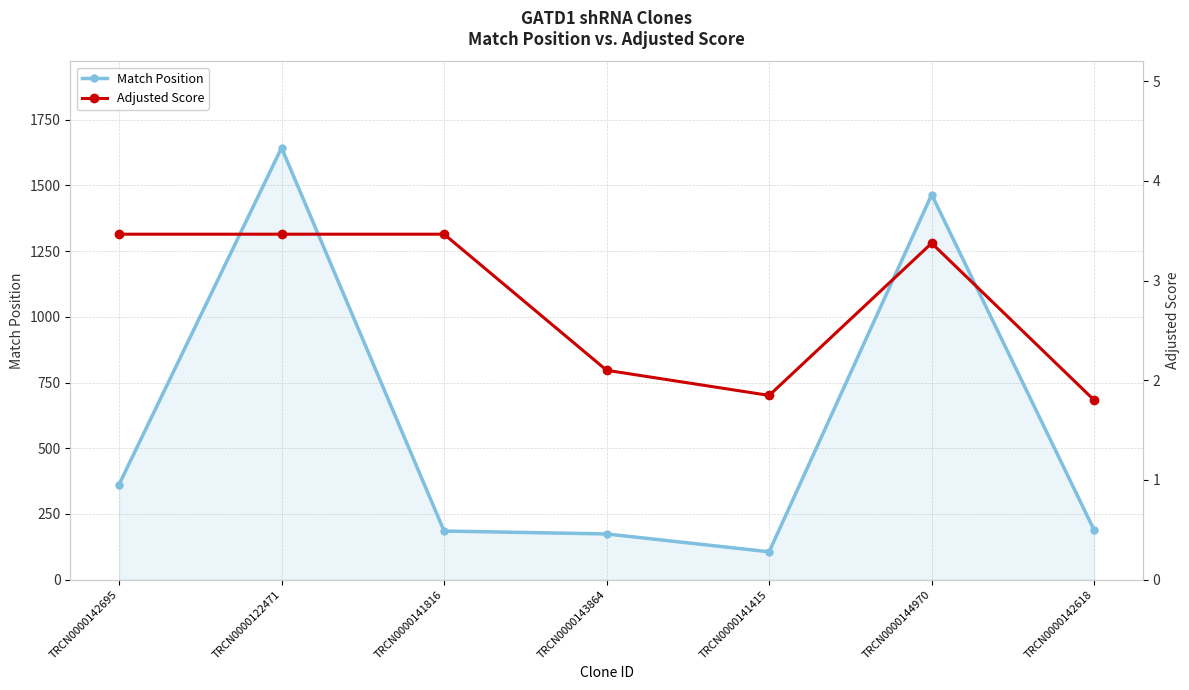

At which category does the chart reach its peak across all series?

TRCN0000122471